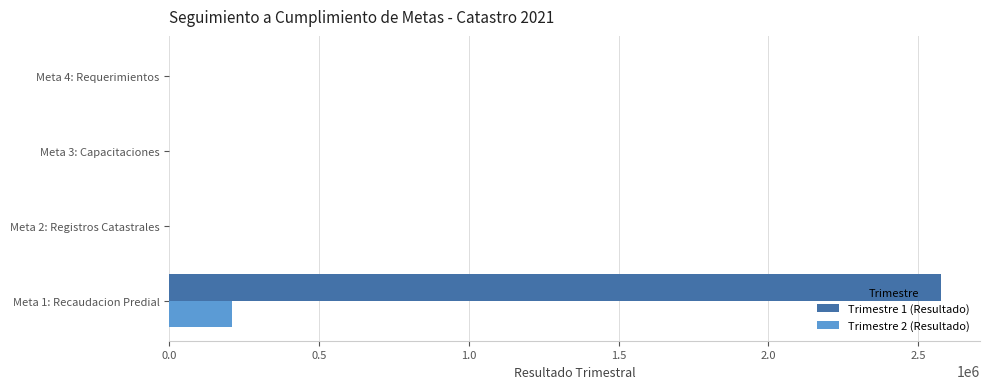

The value of Trimestre 2 (Resultado) at Meta 1: Recaudacion Predial is 116253.6. True or false?

False